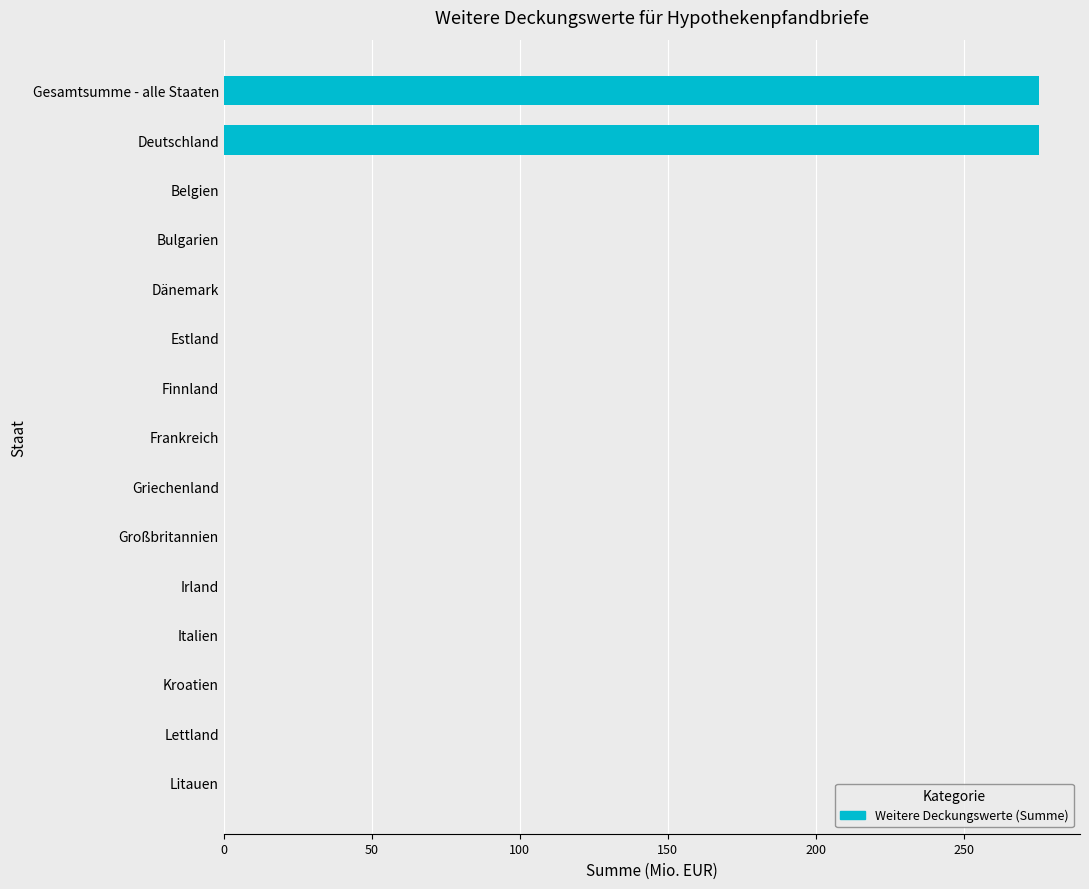

What is the greatest value displayed?

275.5